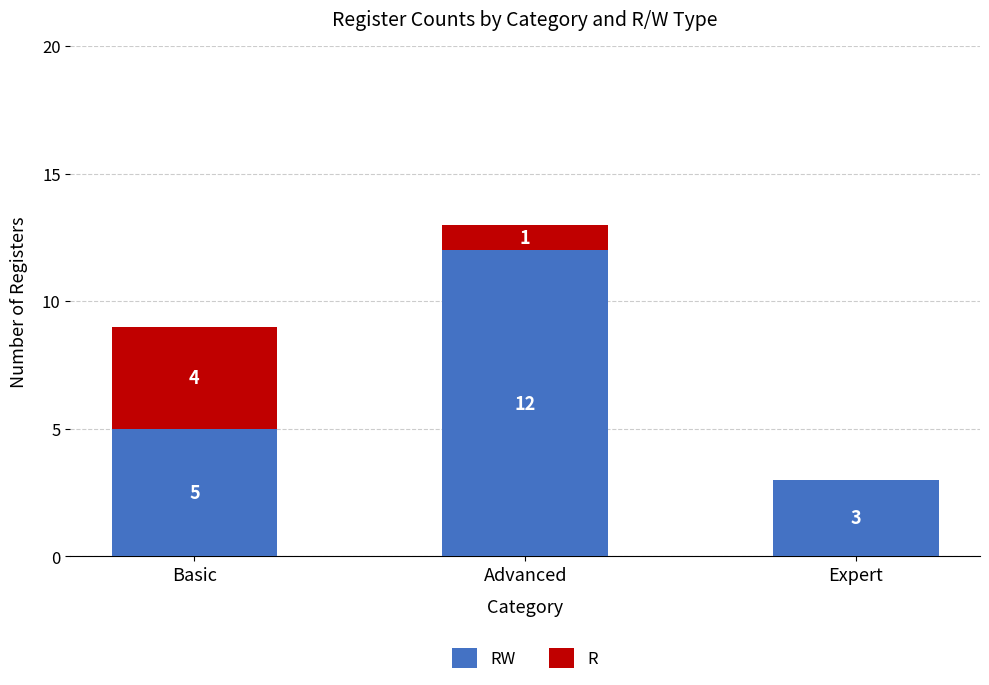

What is the total value across all series at Expert?

3